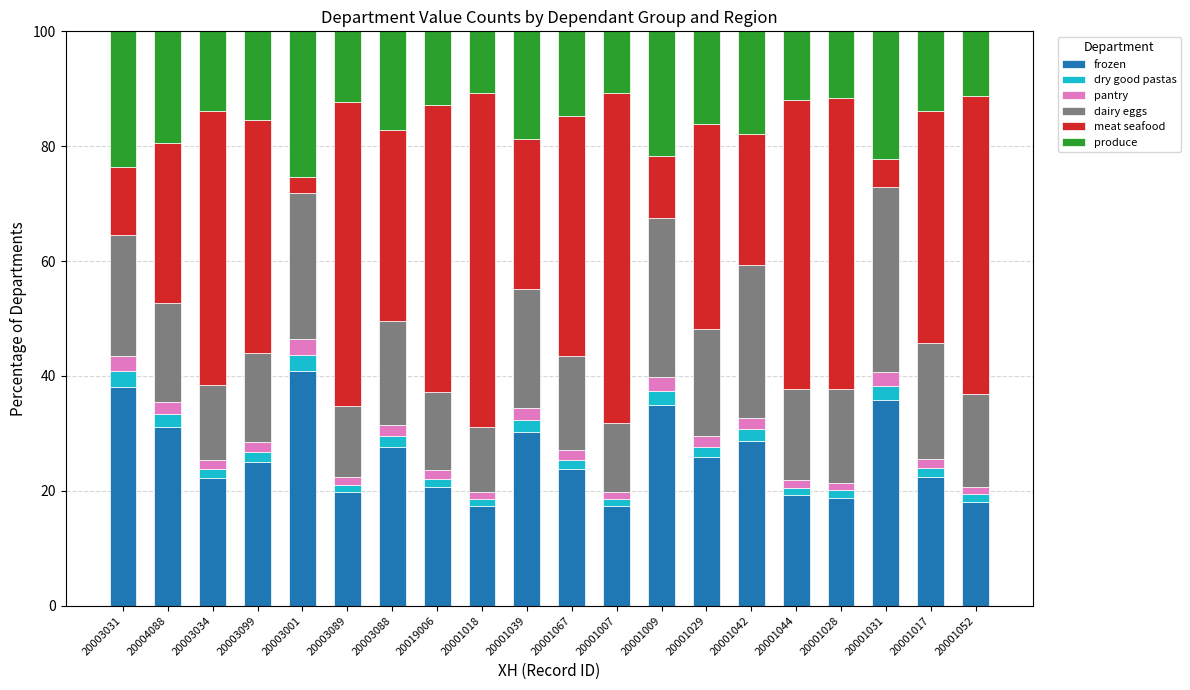

What is the total value across all series at 20003031?

100.0